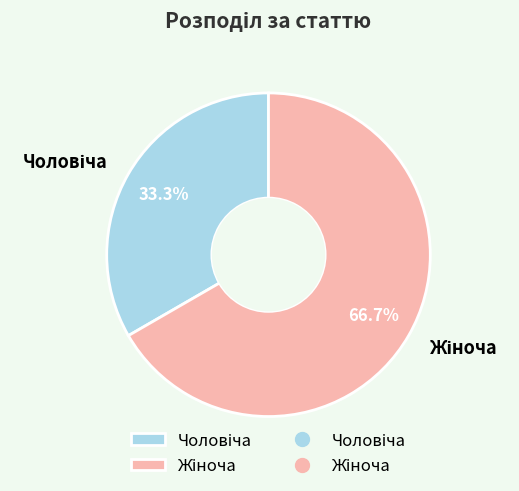

Count the number of slices in the pie.

2